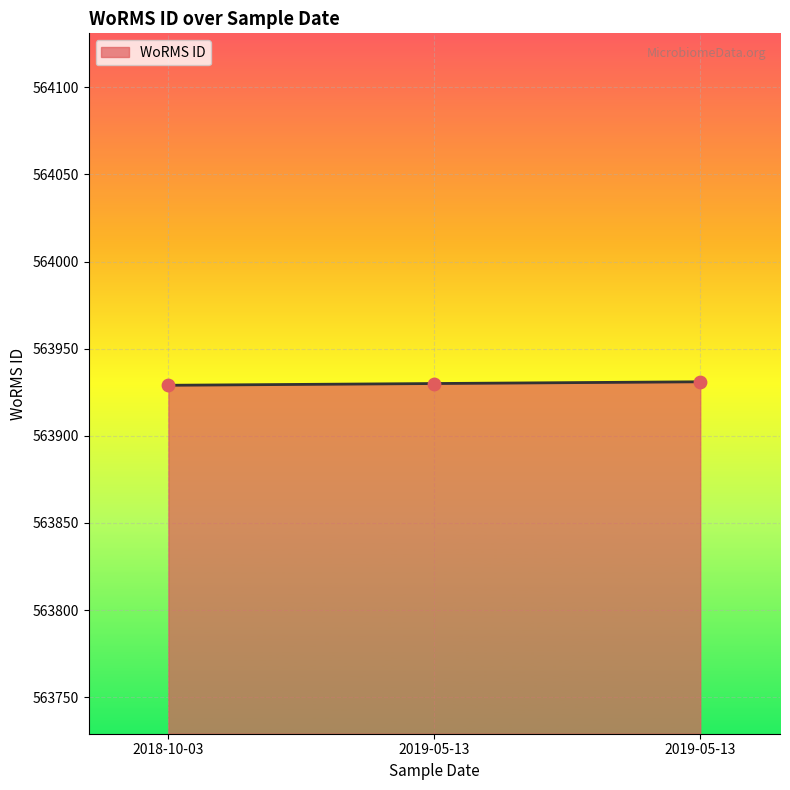

Count the number of data series in this chart.

1